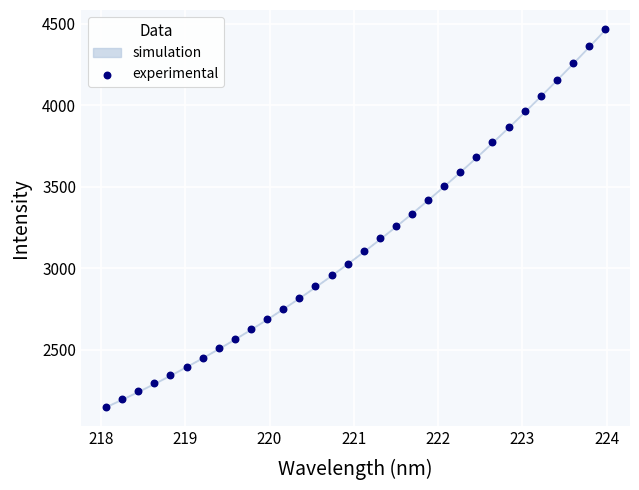

What is the range of X values (max minus min)?

5.9